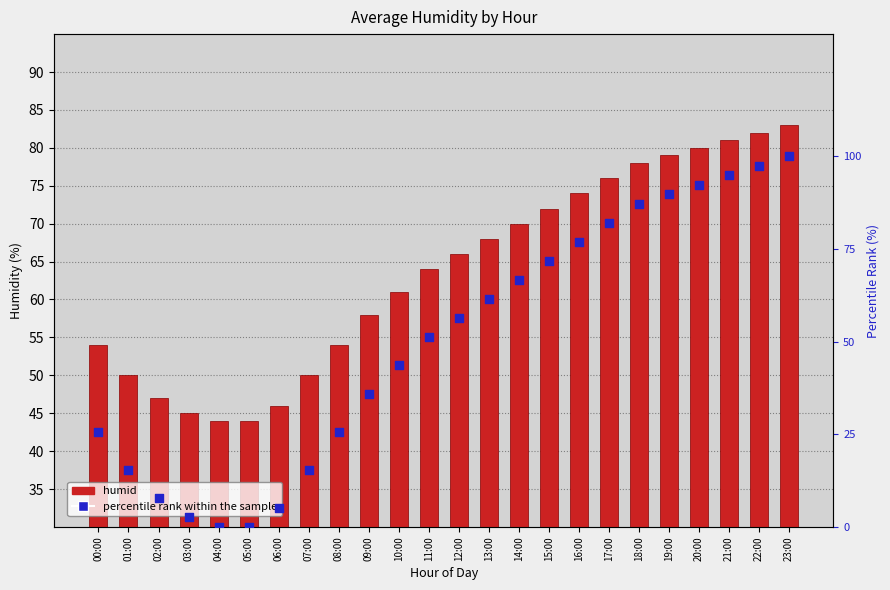

Which series has the largest total across all categories?

humid